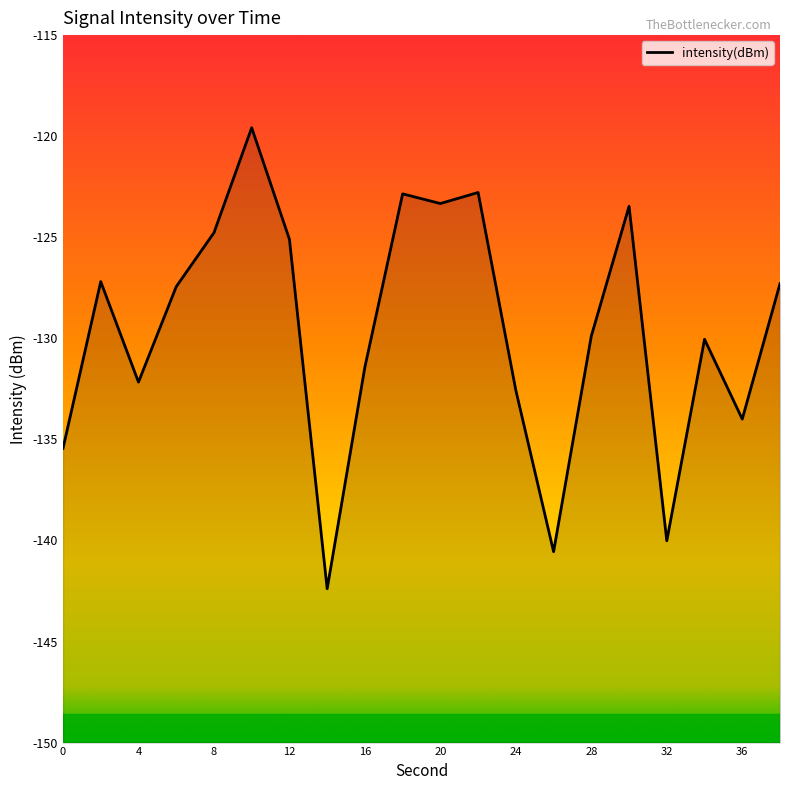

How many points are higher than both their immediate neighbors (excluding endpoints)?

6